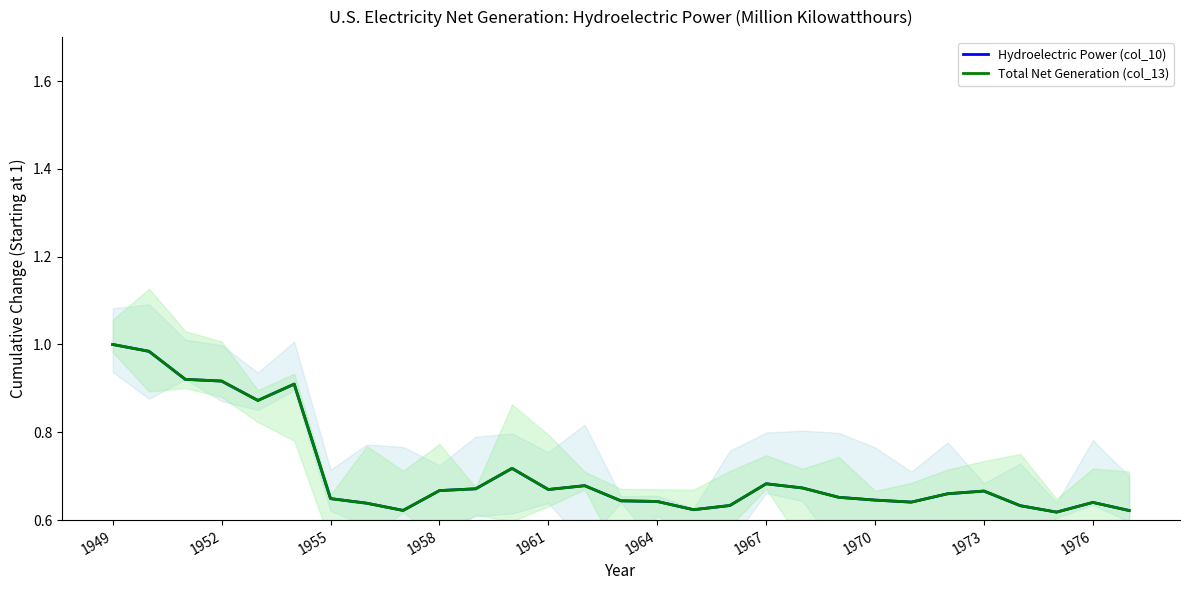

At how many categories does at least one series exceed 0?

29